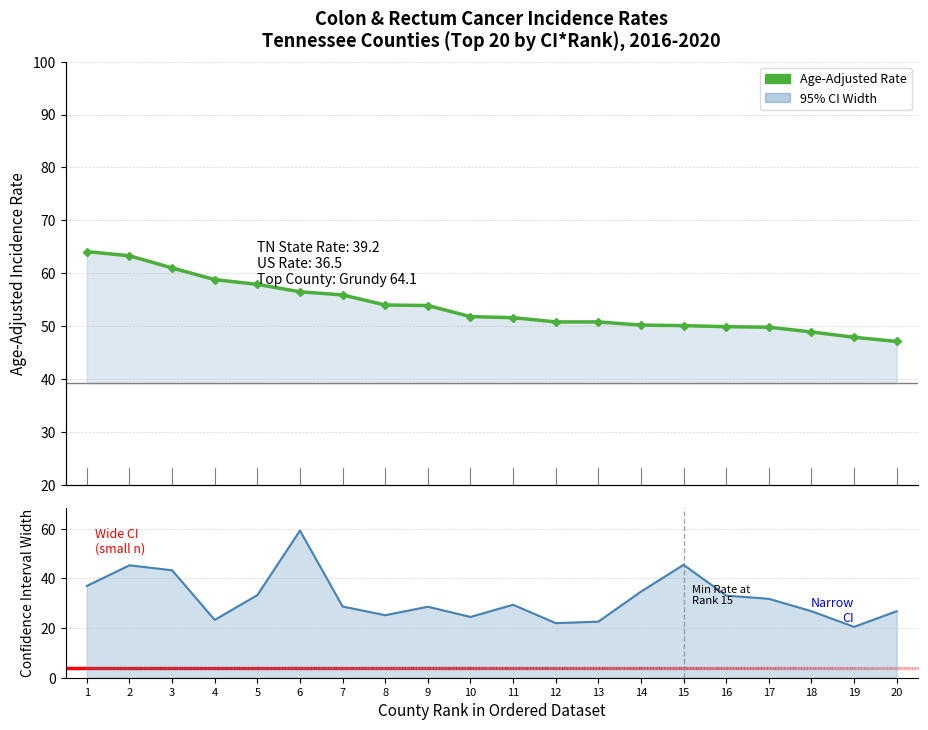

What is the greatest value displayed?

64.1